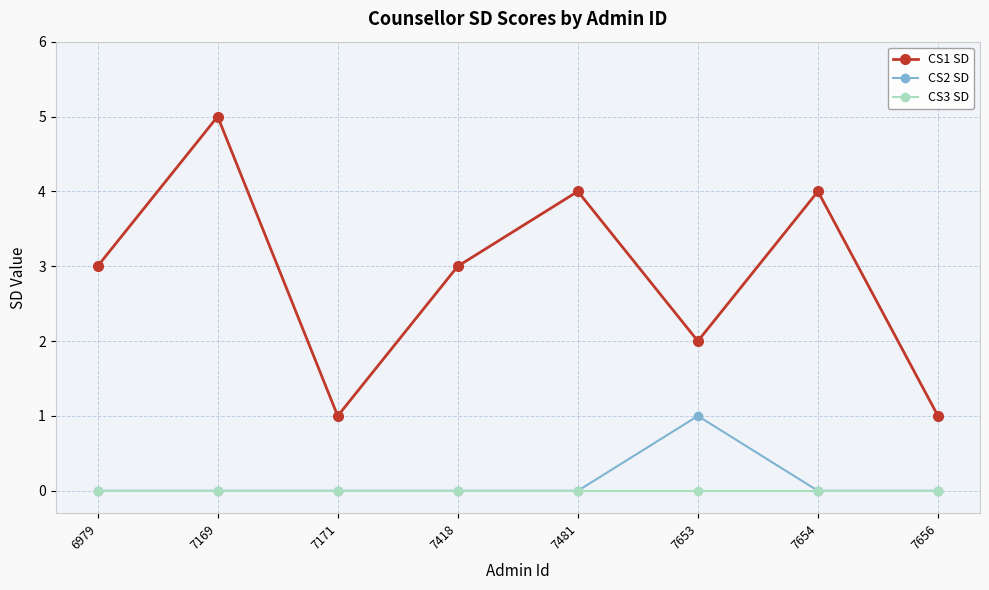

Is this an area chart (filled region under the line)?

No